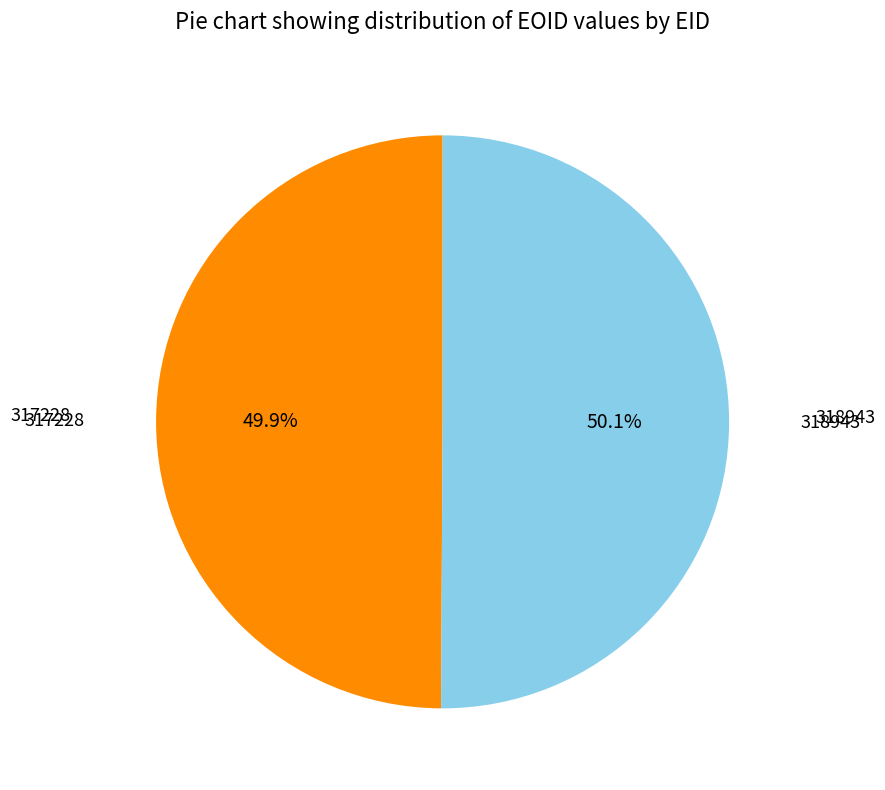

Does any single category account for the majority?

Yes